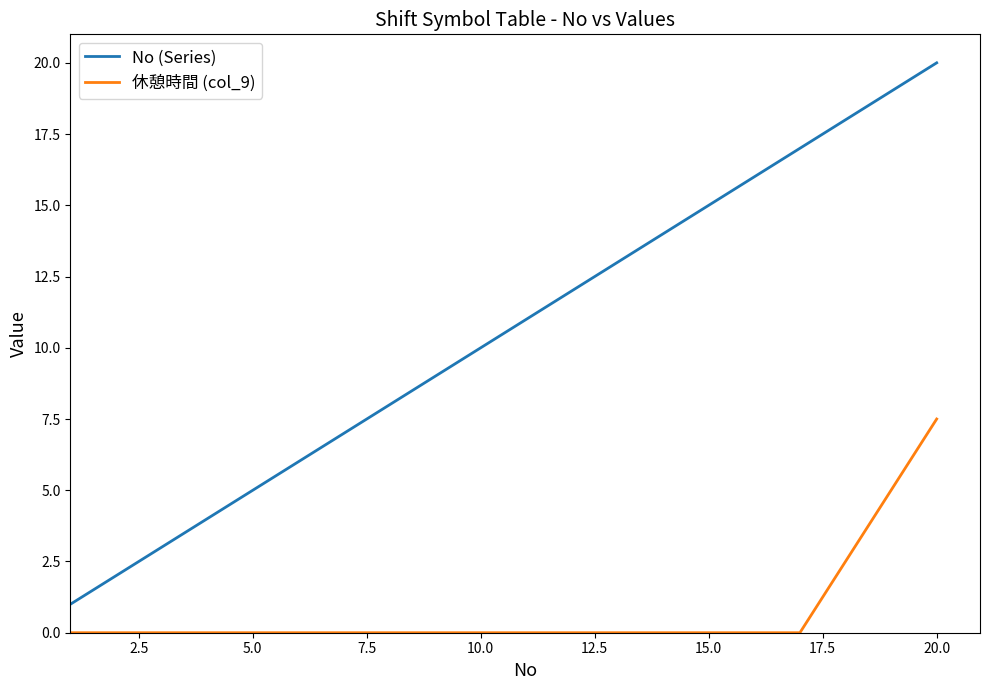

True or false: 休憩時間 (col_9) and No (Series) cross at least once.

False